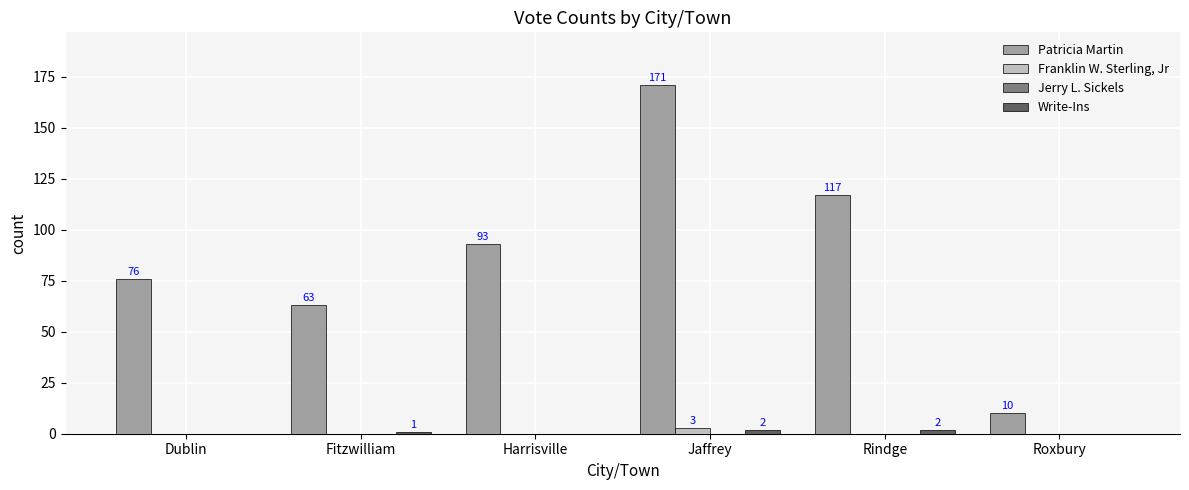

What is the maximum value for Patricia Martin?

171